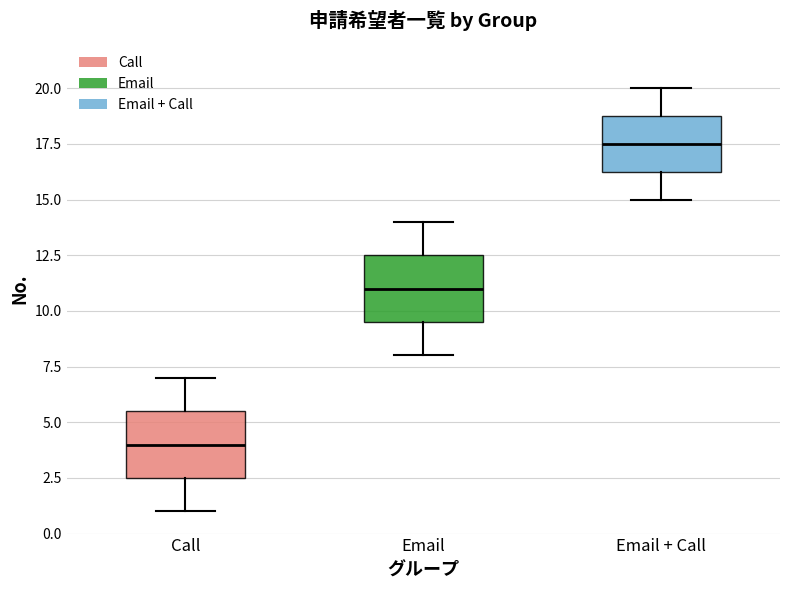

Reading left to right, read every box against the y-axis: the position of its median line, the range the box covers, and the ends of its whiskers. The values are not printed on the chart, so give them approximately, as read against the axis.

Call: median 4.0, box 2.5 to 5.5, whiskers 1.0 to 7.0
Email: median 11.0, box 9.5 to 12.5, whiskers 8.0 to 14.0
Email + Call: median 17.5, box 16.5 to 19.0, whiskers 15.0 to 20.0